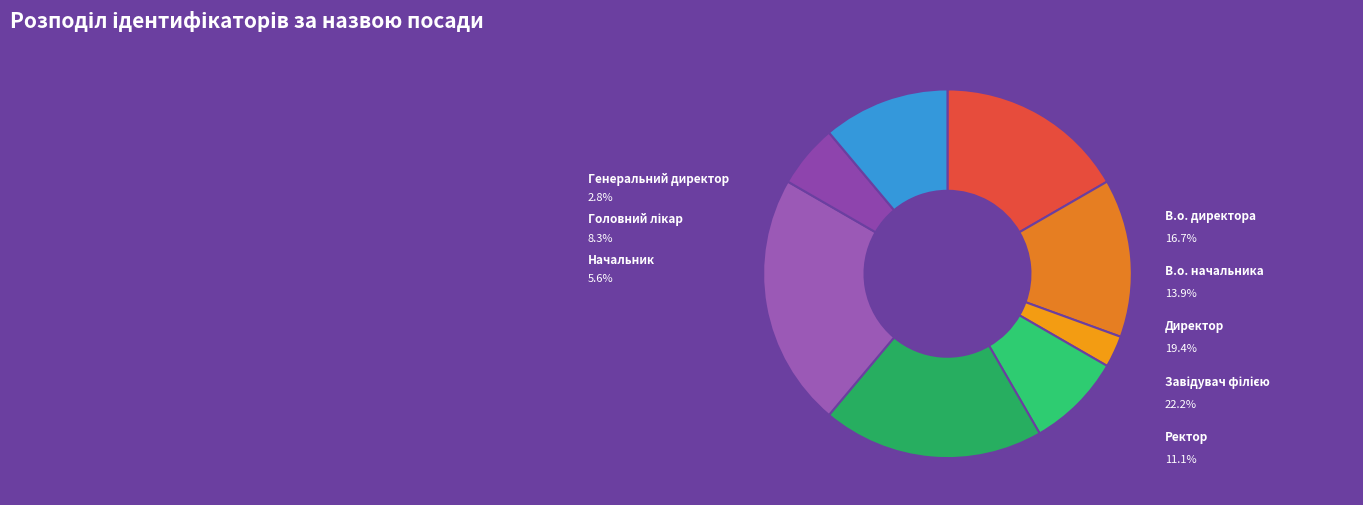

To the nearest percent, what is the difference between the Начальник and Генеральний директор slice percentages?

3%